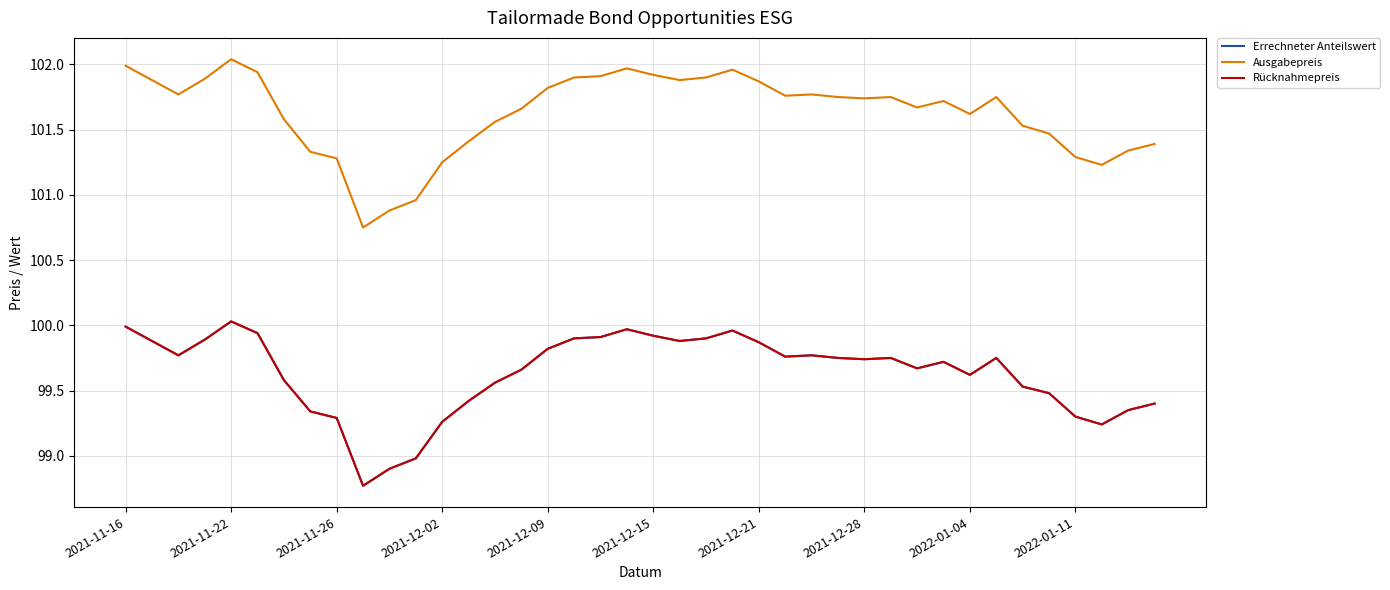

What is the minimum value for Errechneter Anteilswert?

98.8